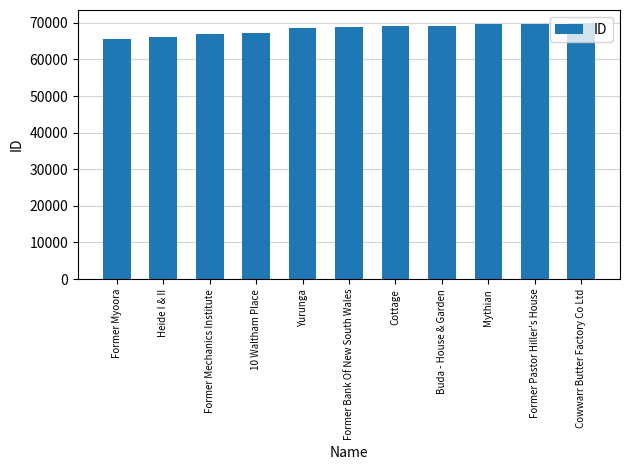

Is it true that the value at Heide I & II is 66037?

True